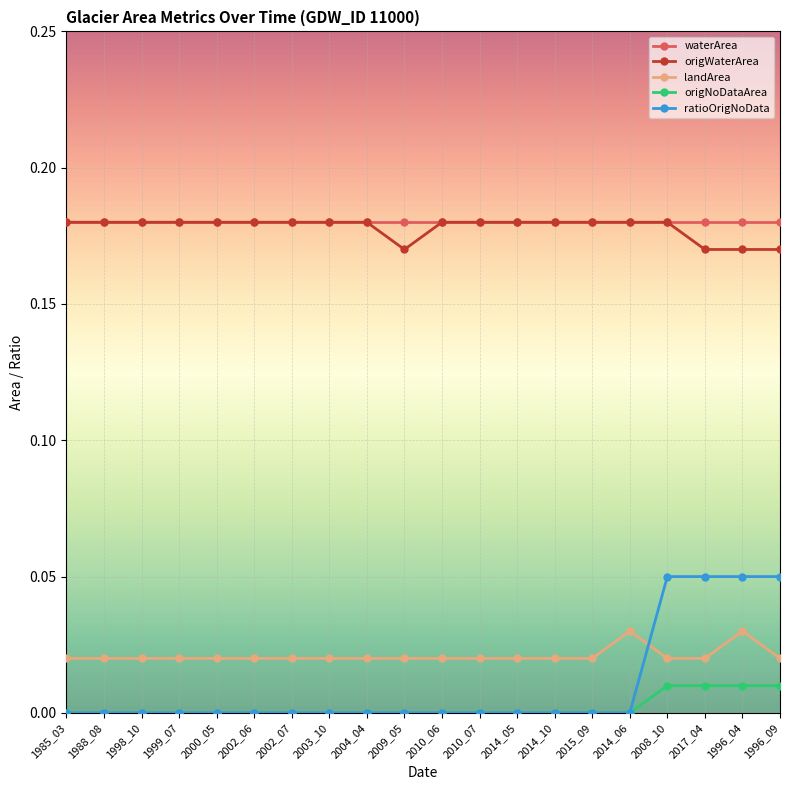

The origNoDataArea series shows 0.0 at 2015_09. True or false?

True